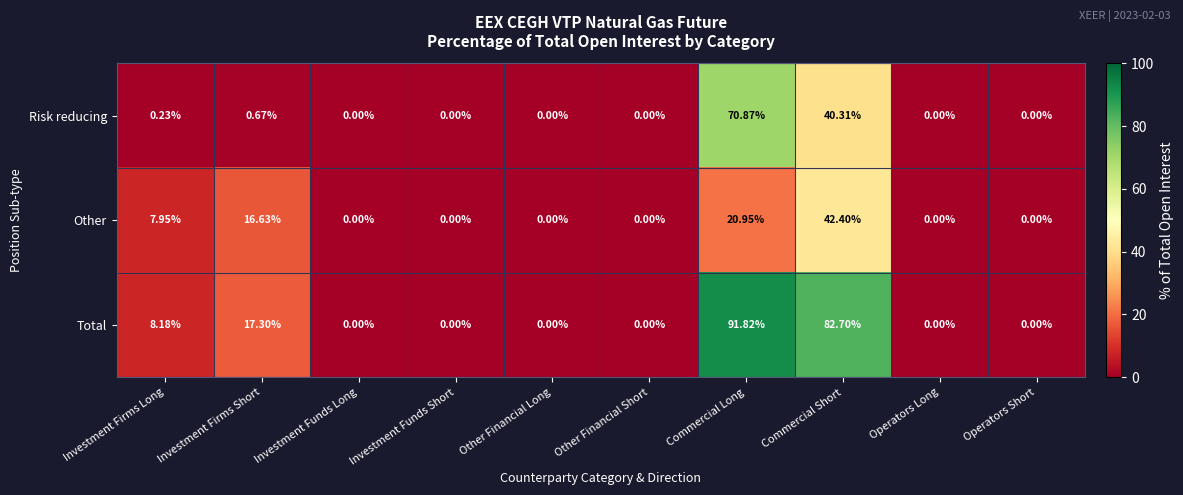

Rank the series by their maximum value, from lowest to highest.

Other, Risk reducing, Total